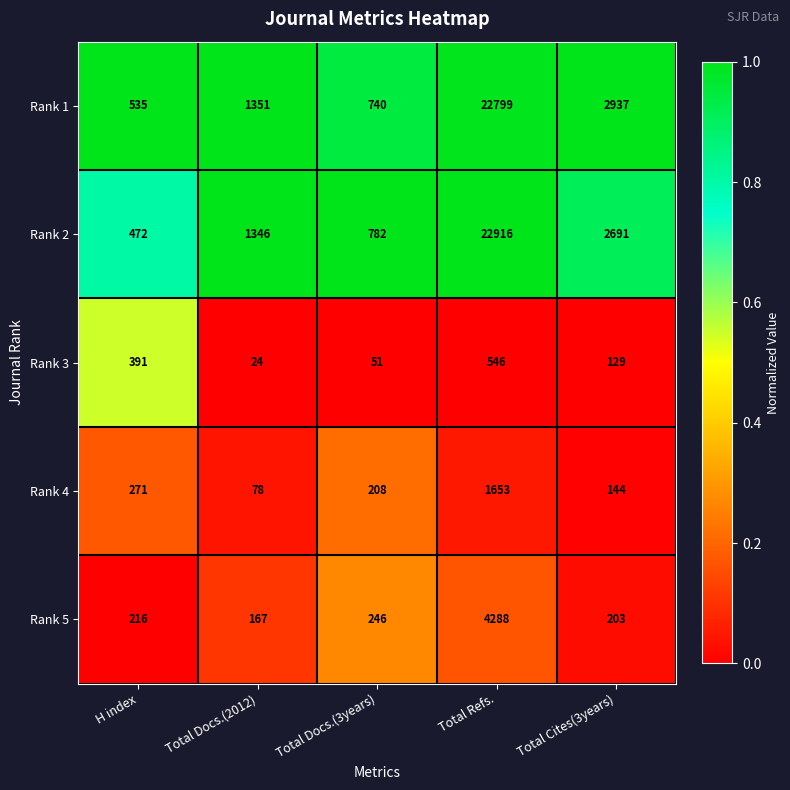

Is it true that Rank 1 equals 1351 at Total Docs.(2012)?

True